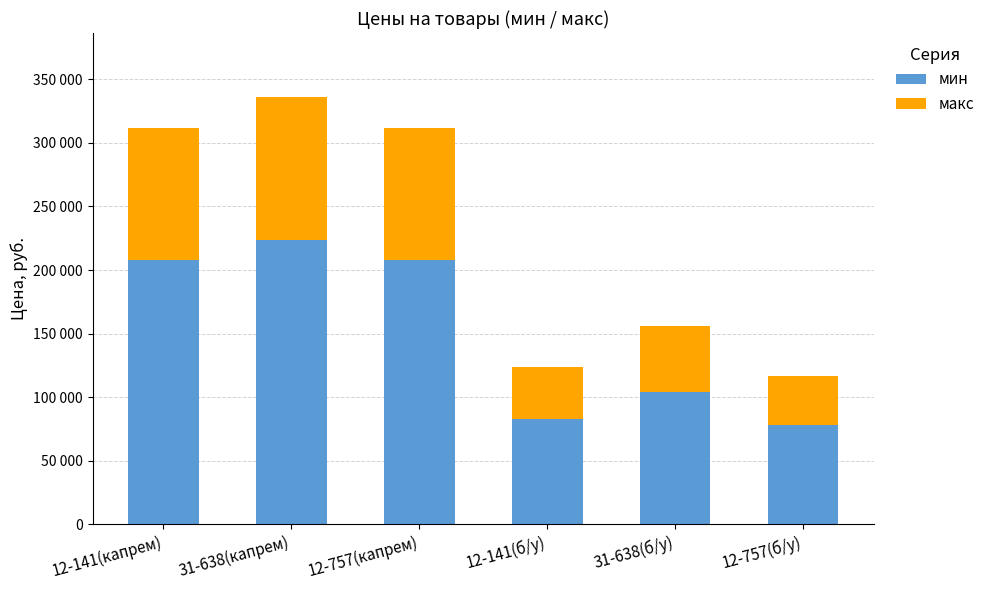

What is the label of the 1st bar from the right?

12-757(б/у)